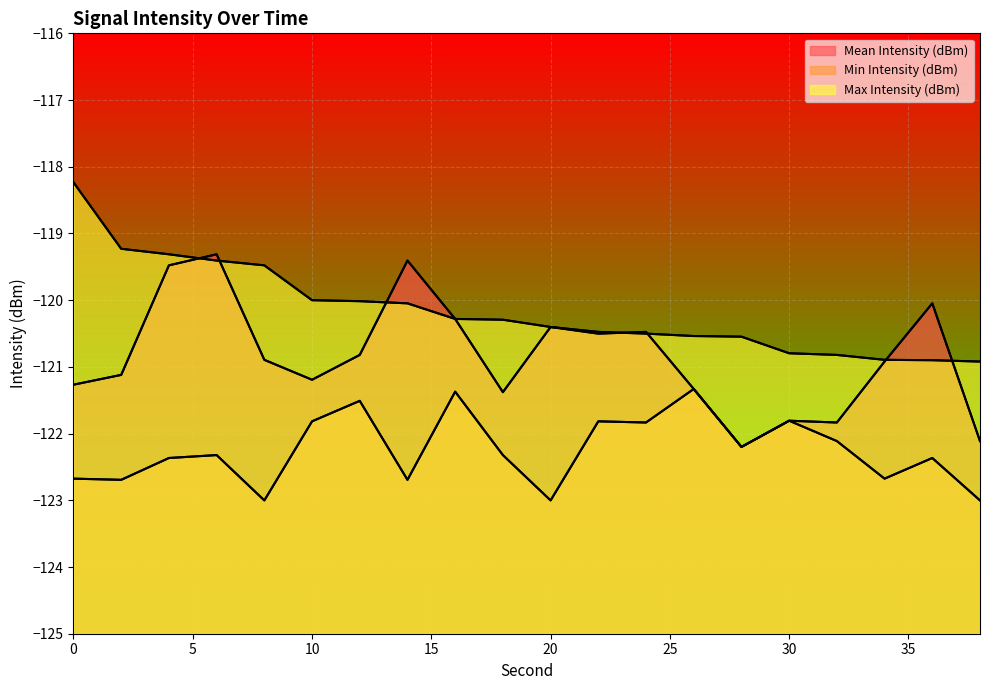

Which series has the largest total across all categories?

Max Intensity (dBm)